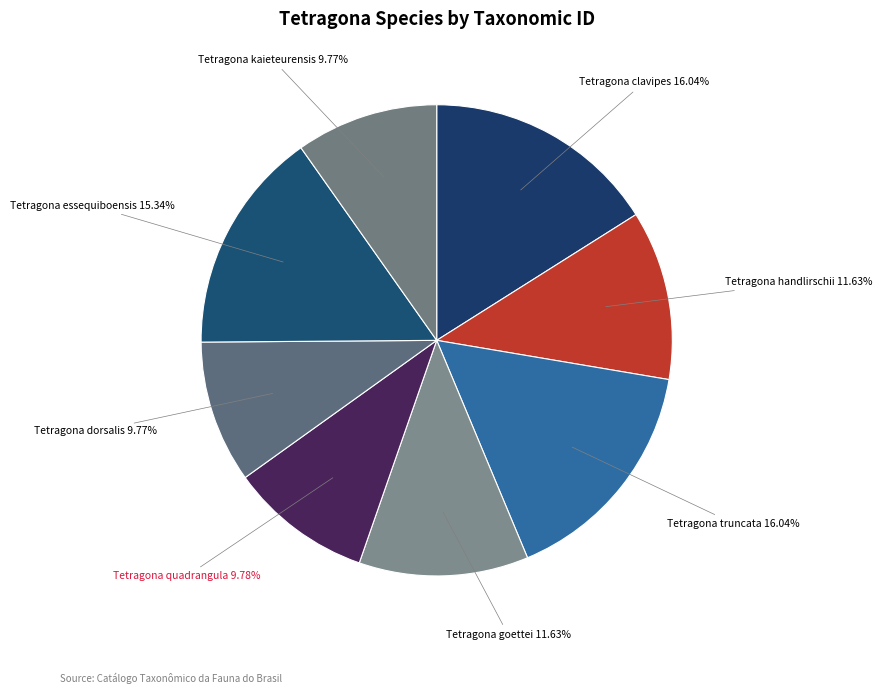

Approximately how many times larger is the value at Tetragona clavipes compared to Tetragona goettei?

1.4